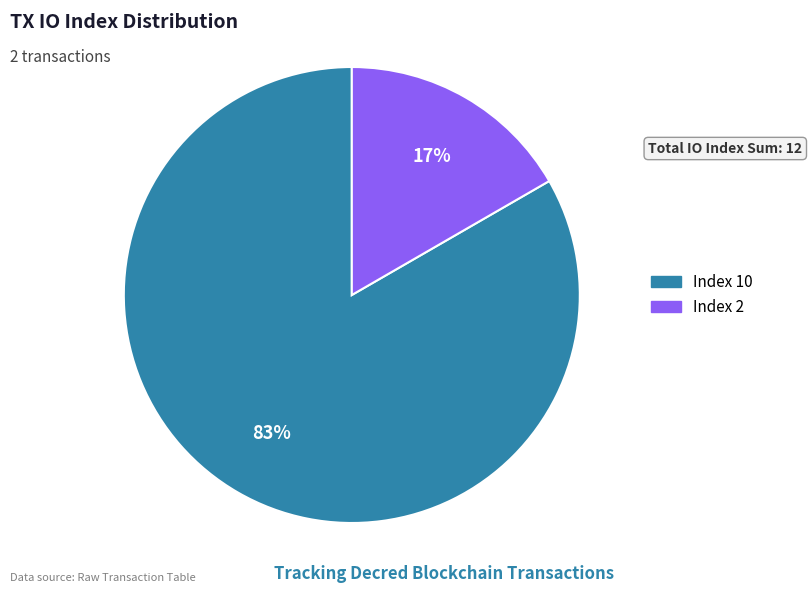

Rank the categories by value from highest to lowest.

Index 10, Index 2